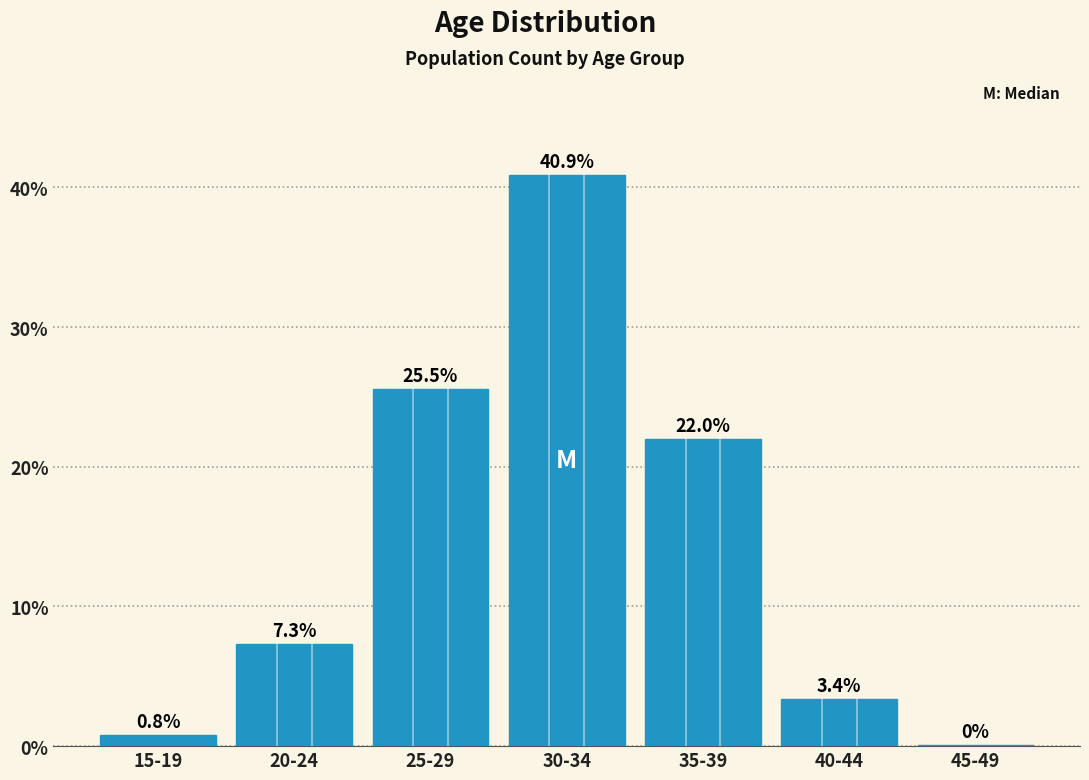

What is the sum of all values?

100.0